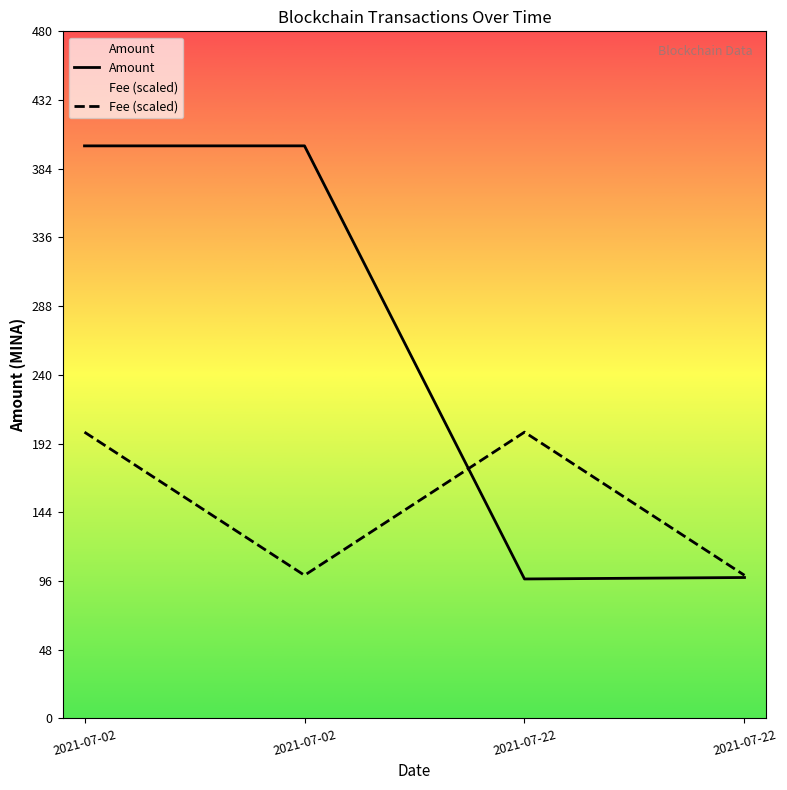

At which category does Amount reach its first local valley?

2021-07-22